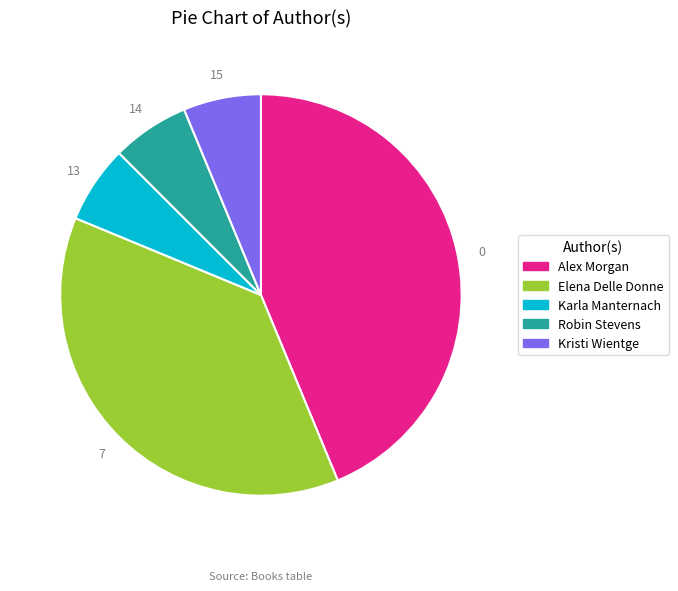

The Kristi Wientge slice represents 13% of the pie. True or false?

False